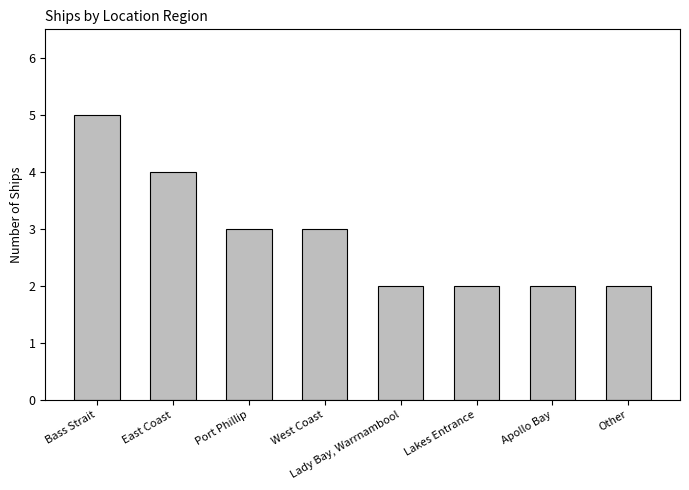

How many bars are there in total?

8